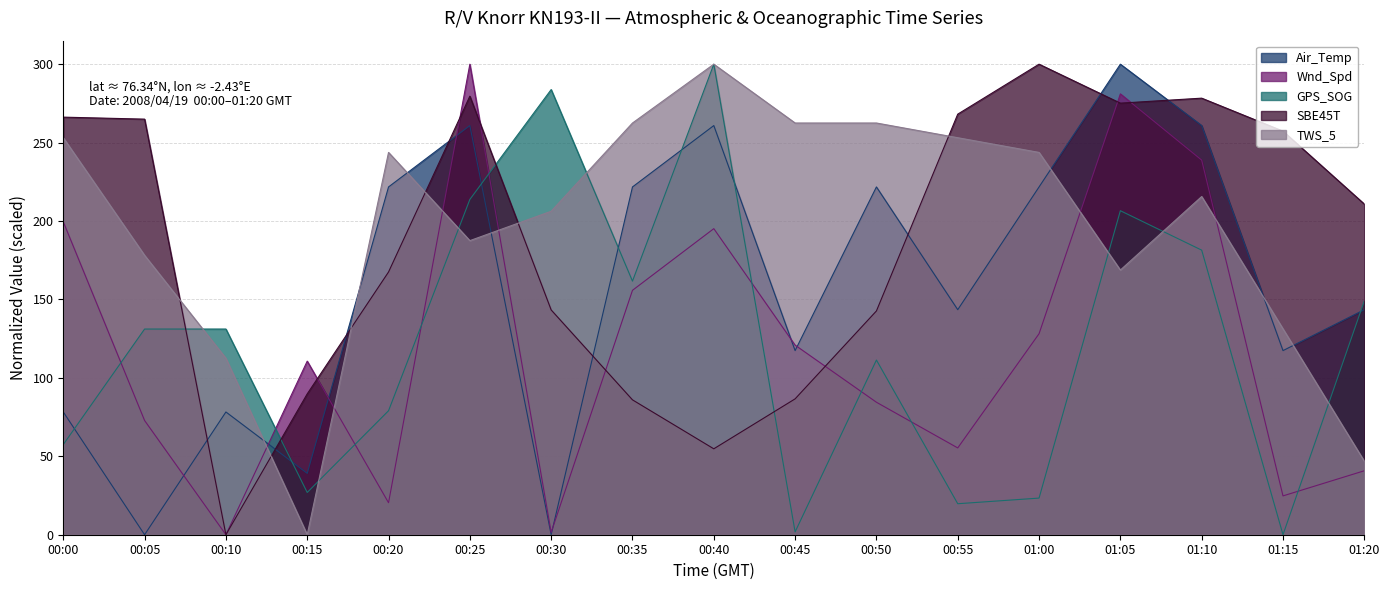

Does the chart display data point markers on the line(s)?

No